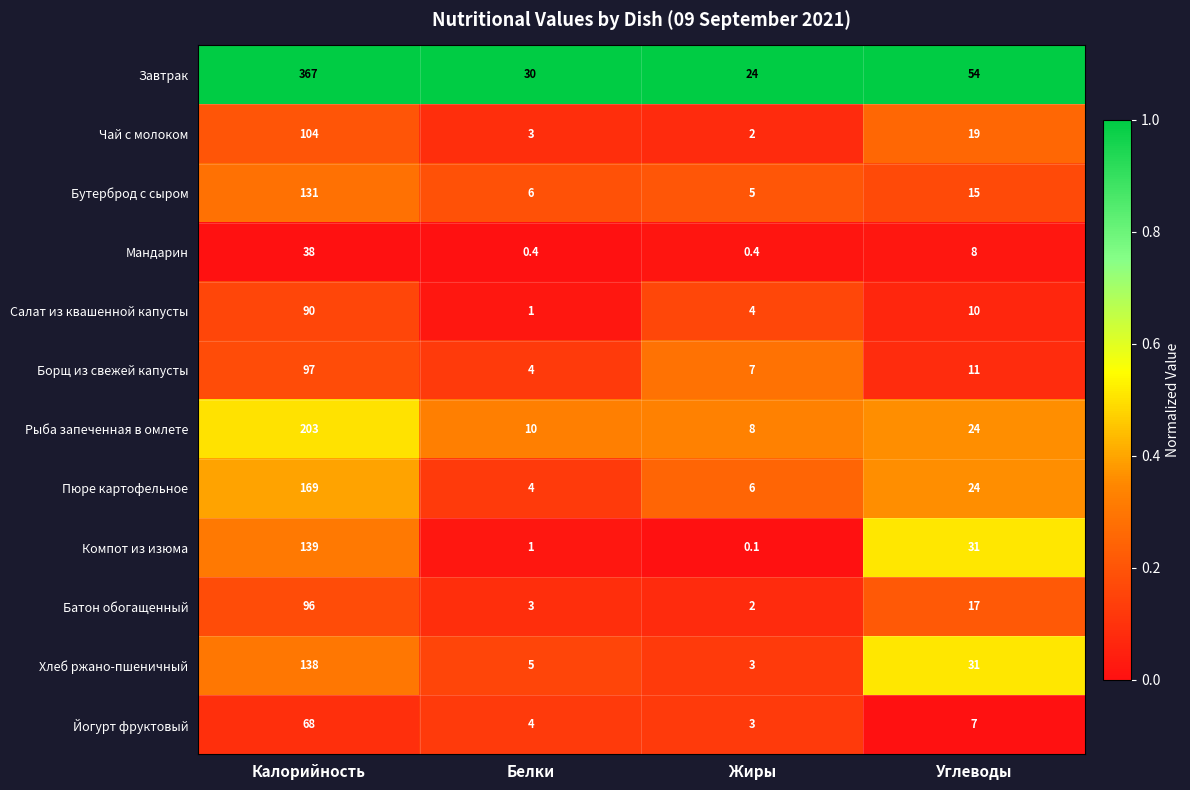

The value of Хлеб ржано-пшеничный at Жиры is 1.5. True or false?

False